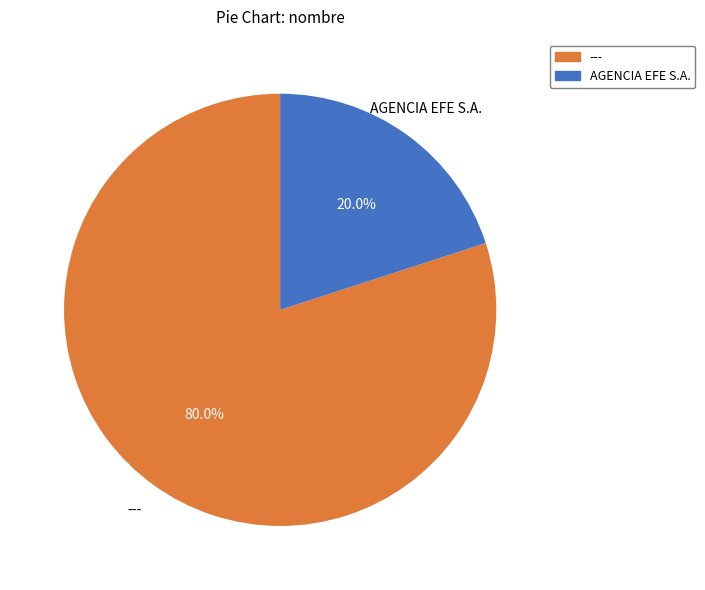

How many segments does this pie chart have?

2